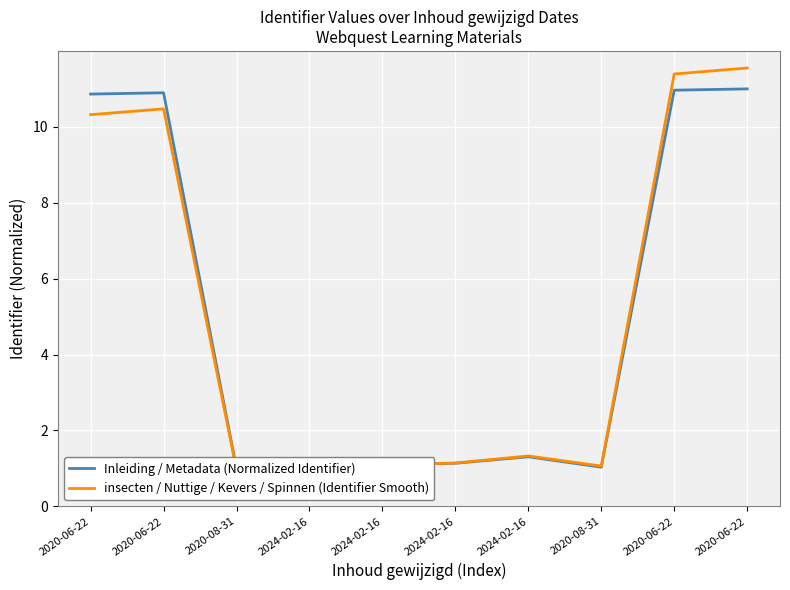

Reading left to right, list all the values displayed in this chart.

Inleiding / Metadata (Normalized Identifier): 10.9	10.9	1.0	1.1	1.1	1.1	1.3	1.0	11.0	11.0
insecten / Nuttige / Kevers / Spinnen (Identifier Smooth): 10.3	10.5	1.0	1.1	1.1	1.1	1.3	1.1	11.4	11.6